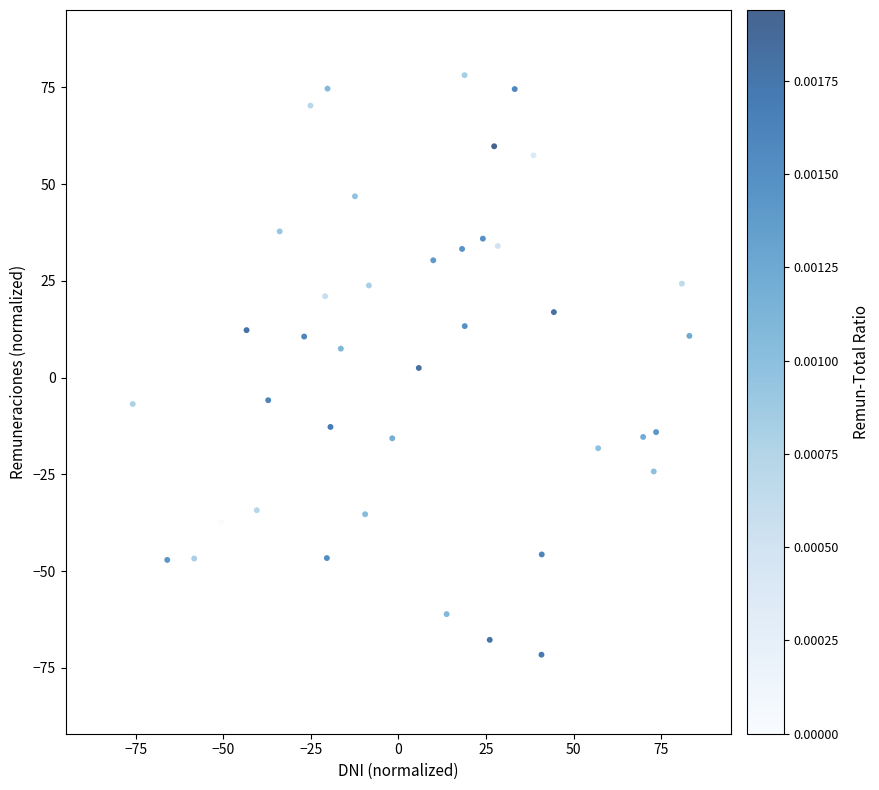

What is the range of Y values (max minus min)?

149.7